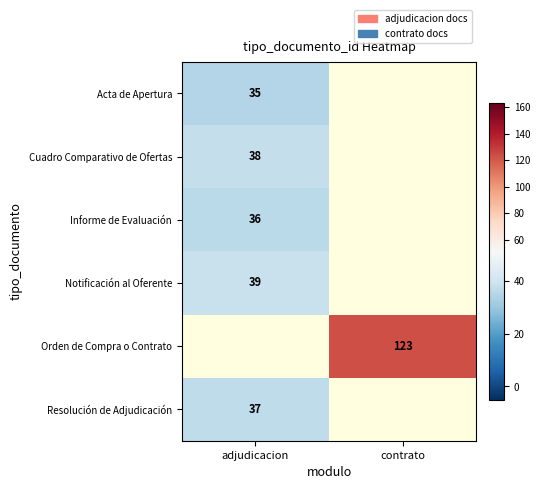

The value of Notificación al Oferente at adjudicacion is 39. True or false?

True